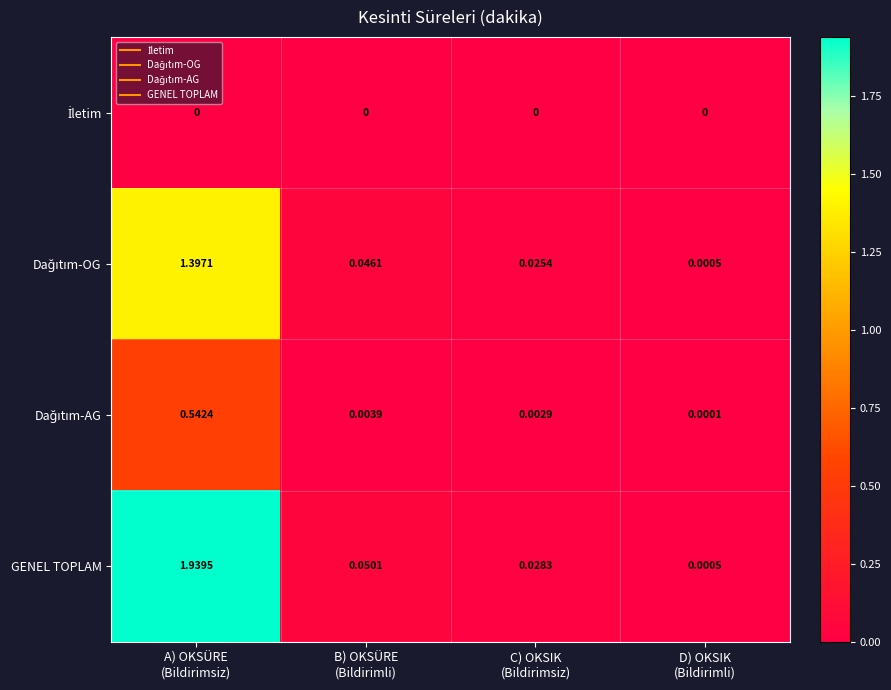

Which series has the largest total across all categories?

GENEL TOPLAM